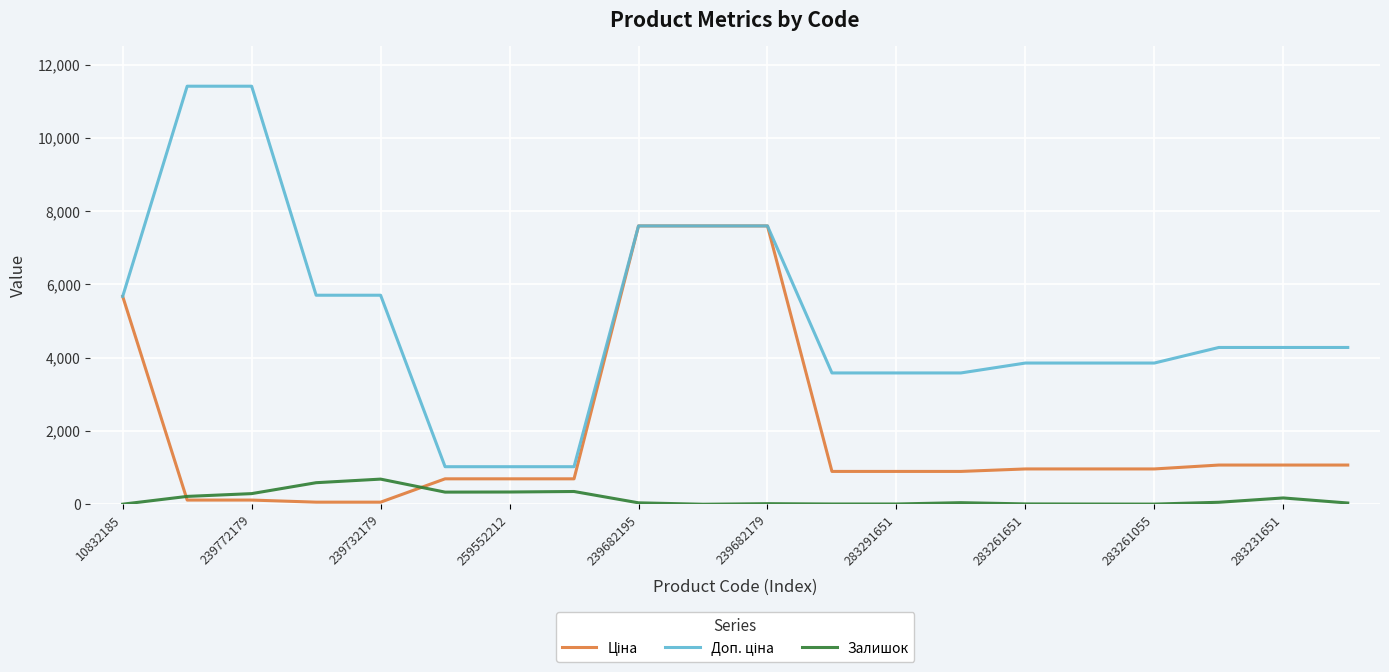

How many lines are shown in the chart?

3